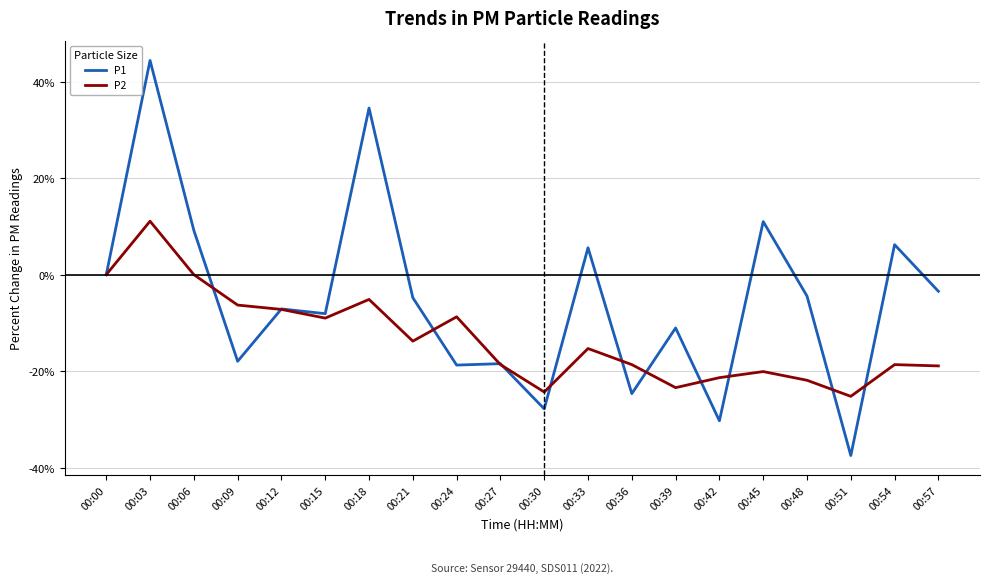

At 00:45, list the series in order from smallest to largest.

P2, P1